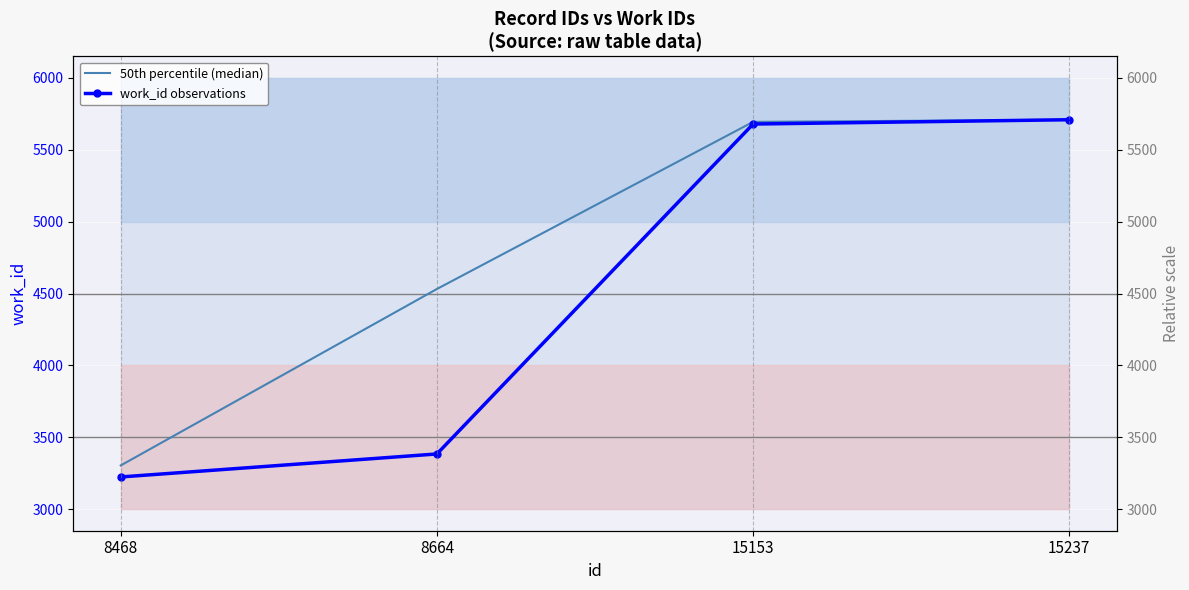

Which category has the highest value in the work_id observations series?

15237